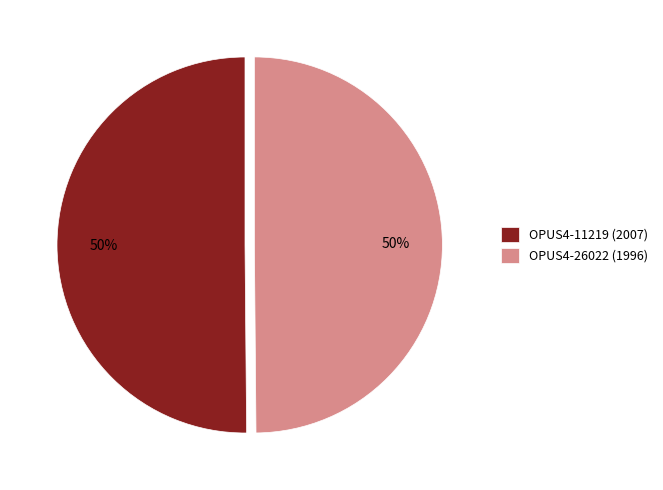

Is it true that OPUS4-26022 (1996) is 38% of the pie?

False